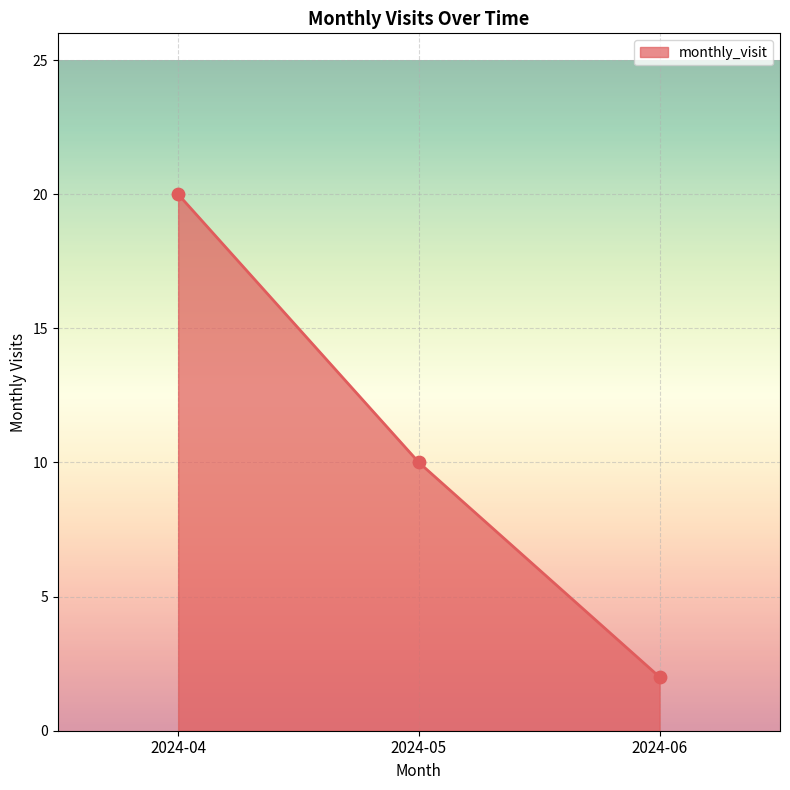

Approximately how many times larger is the value at 2024-06 compared to 2024-04?

0.1